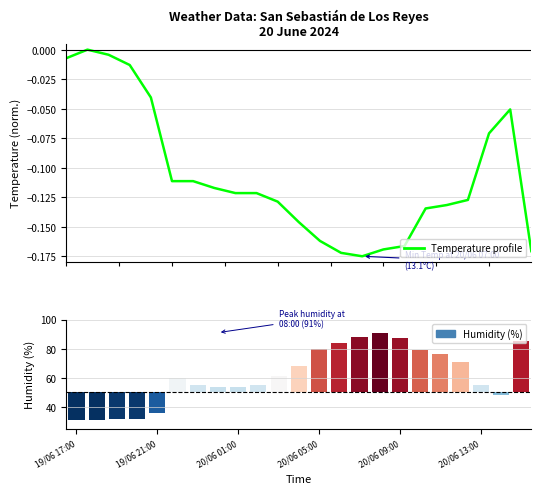

How many values in the Temperature profile series are below 0?

22